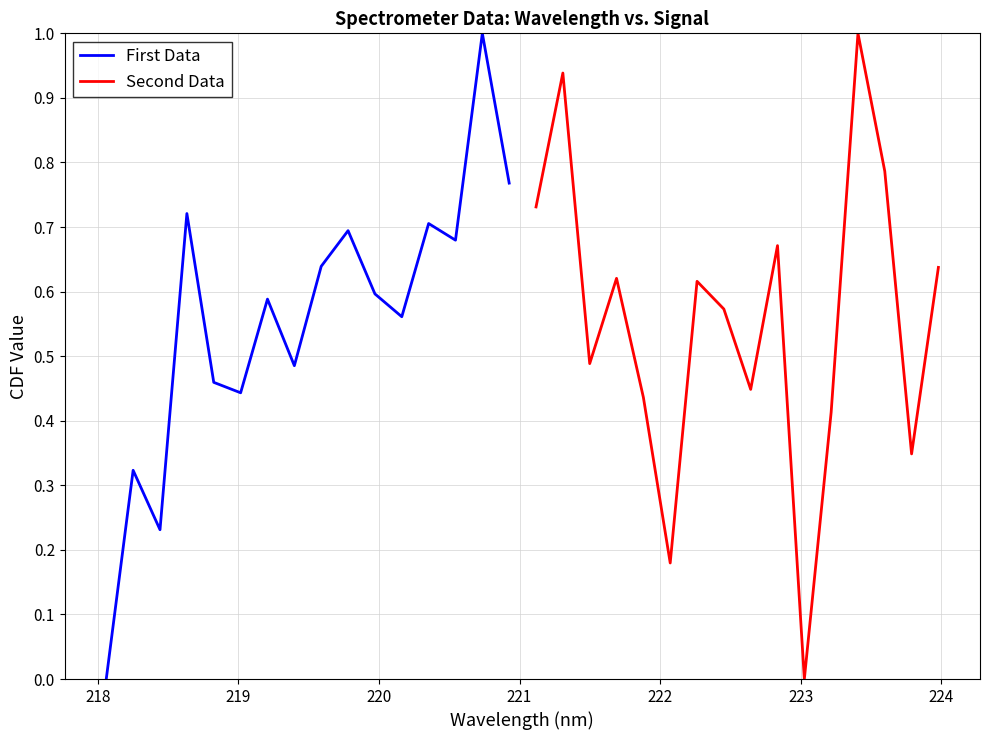

How many values in First Data are above zero?

15